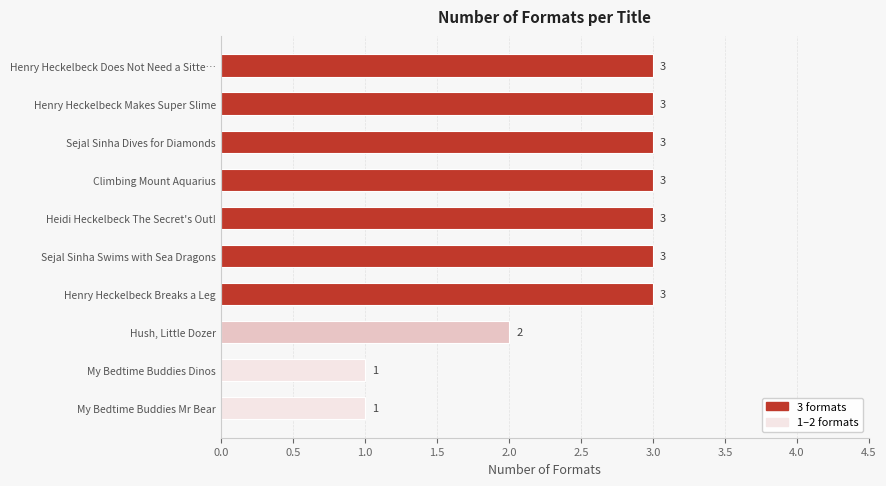

Reading top to bottom, transcribe all the data shown in this chart.

3	3	3	3	3	3	3	2	1	1